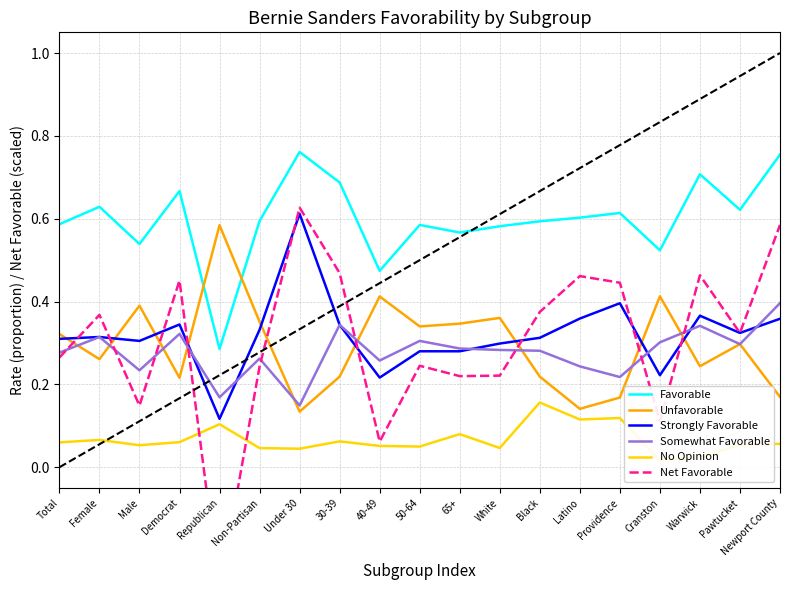

At which label is Unfavorable closest to 0?

Under 30